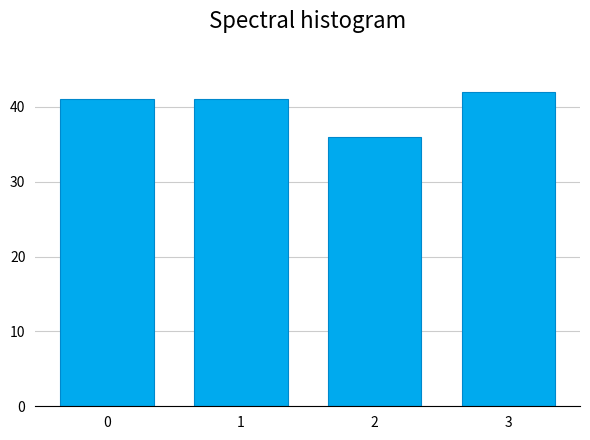

Reading left to right, what are all the values shown in this chart?

41	41	36	42